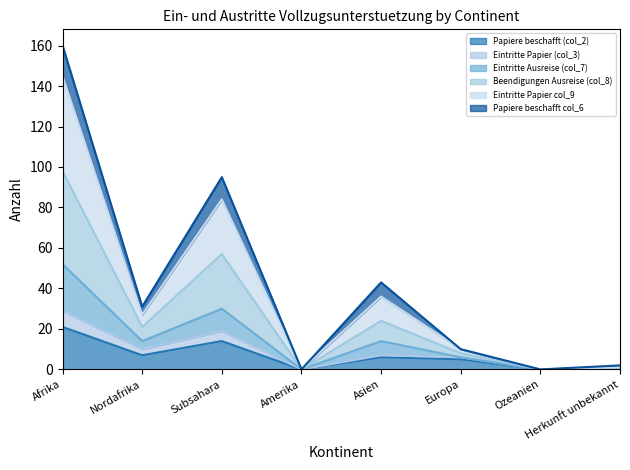

What is the label of the 3rd point from the right?

Europa